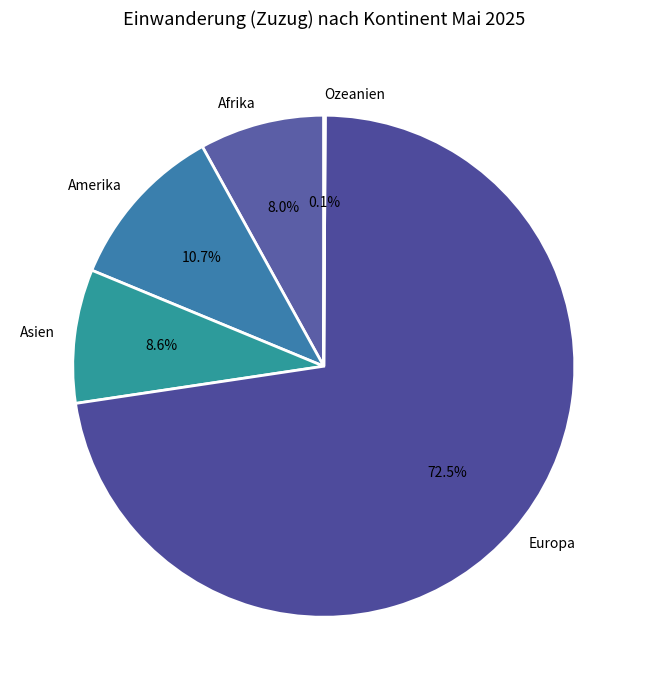

Which slice is the largest?

Europa